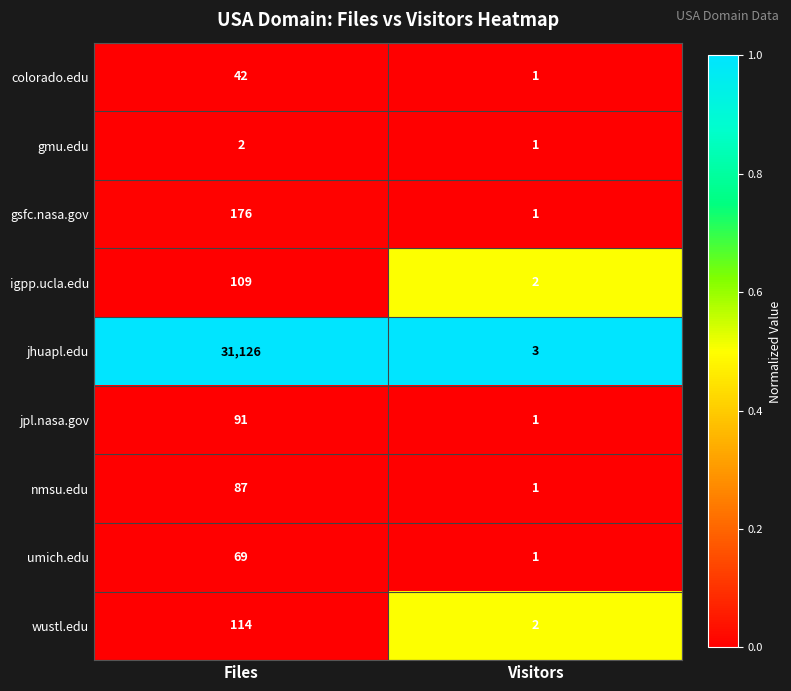

Which series has the largest total across all categories?

jhuapl.edu